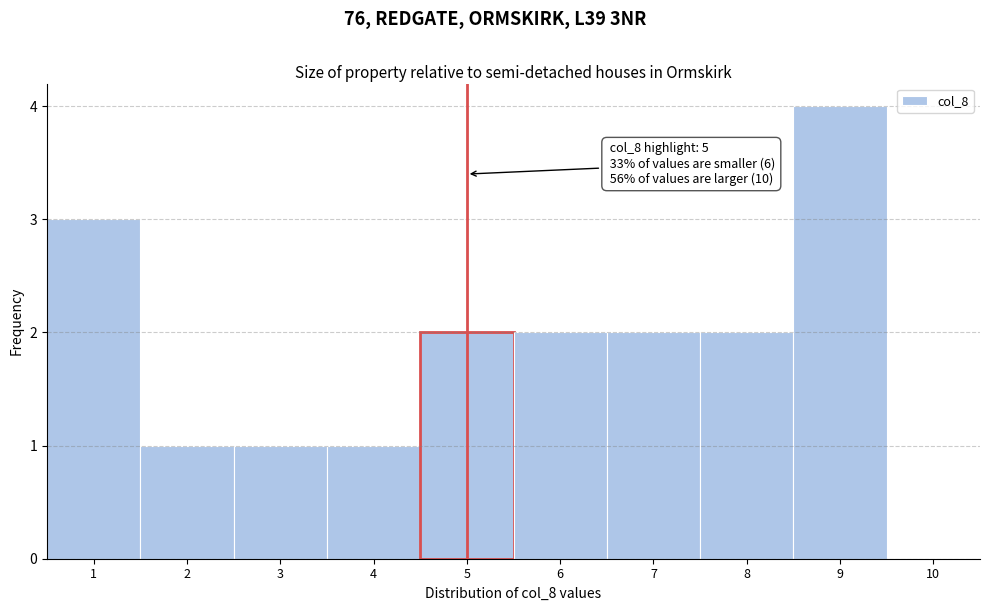

Over which range of the x-axis is the bar tallest?

8.5 to 9.5